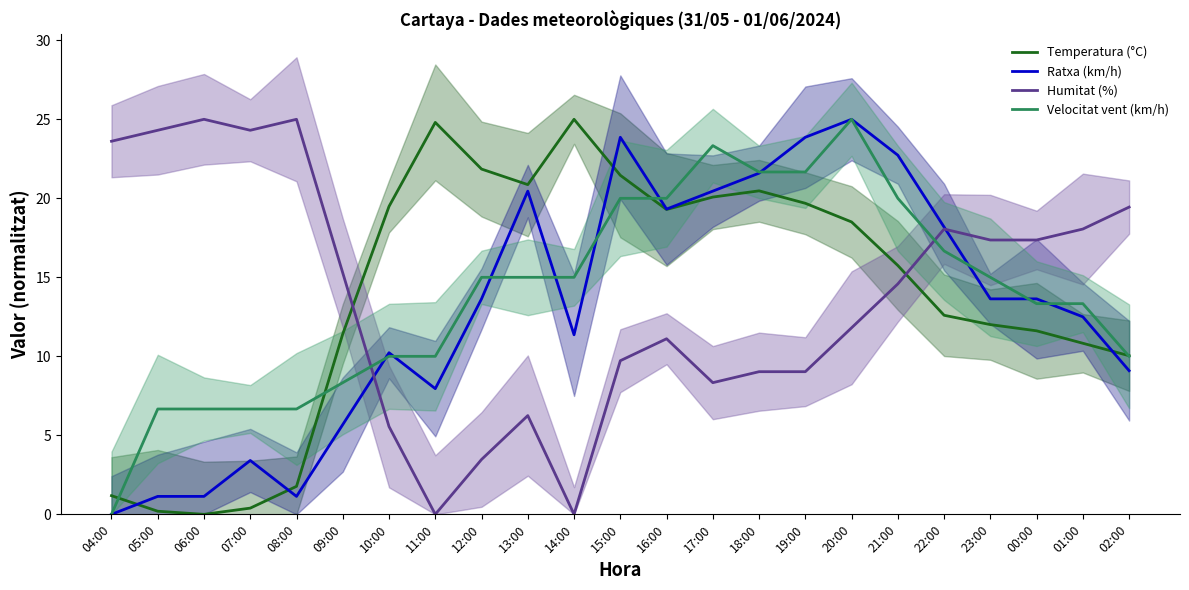

What is the sum of all Temperatura (°C) values?

319.3